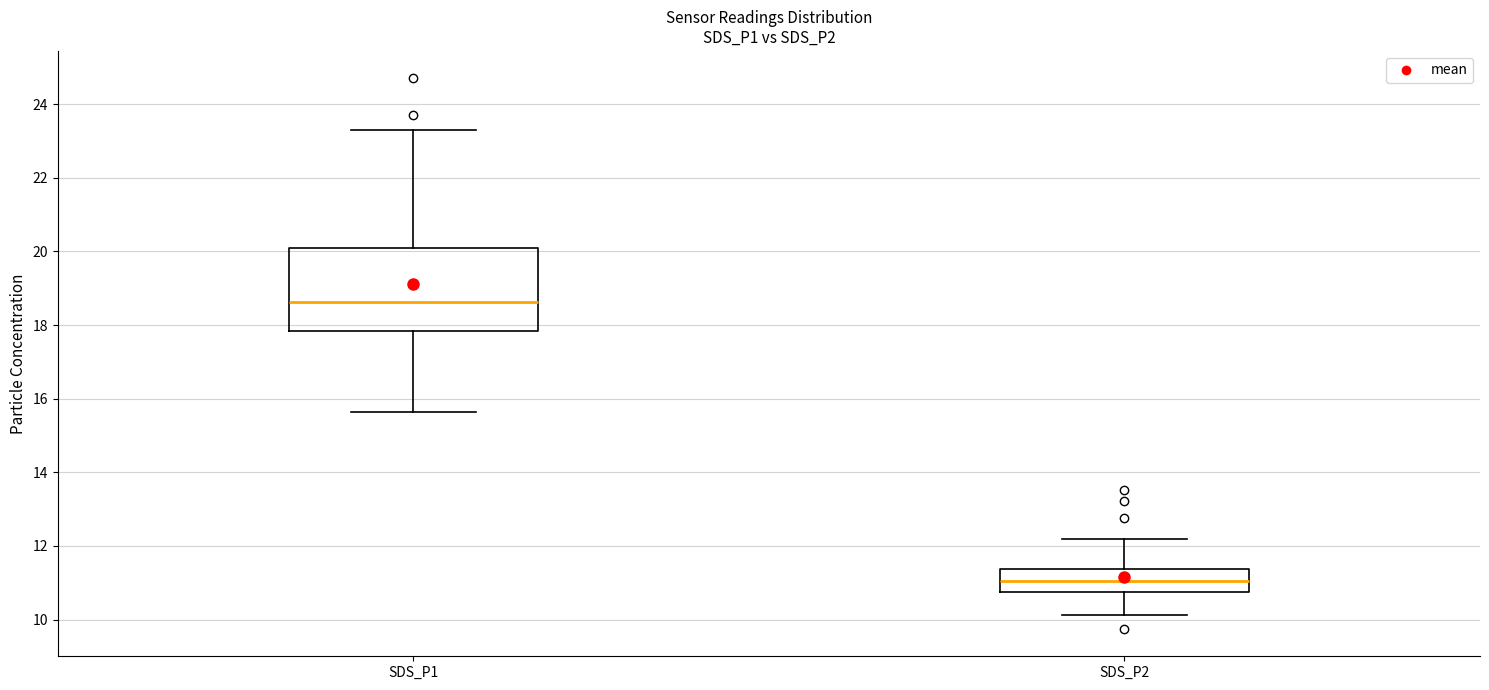

Where does the upper whisker of the box for SDS_P1 end on the y-axis? The values are not printed on the chart, so give them approximately, as read against the axis.

23.4